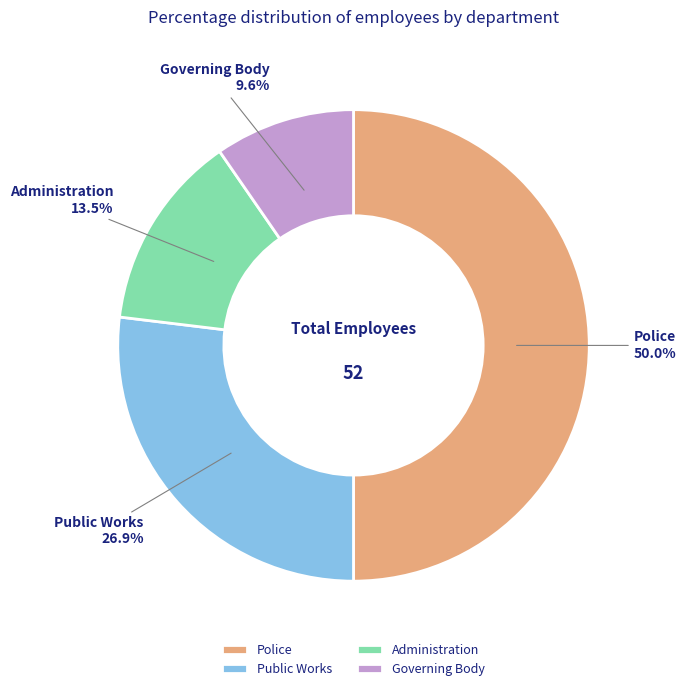

The Governing Body slice represents 10% of the pie. True or false?

True